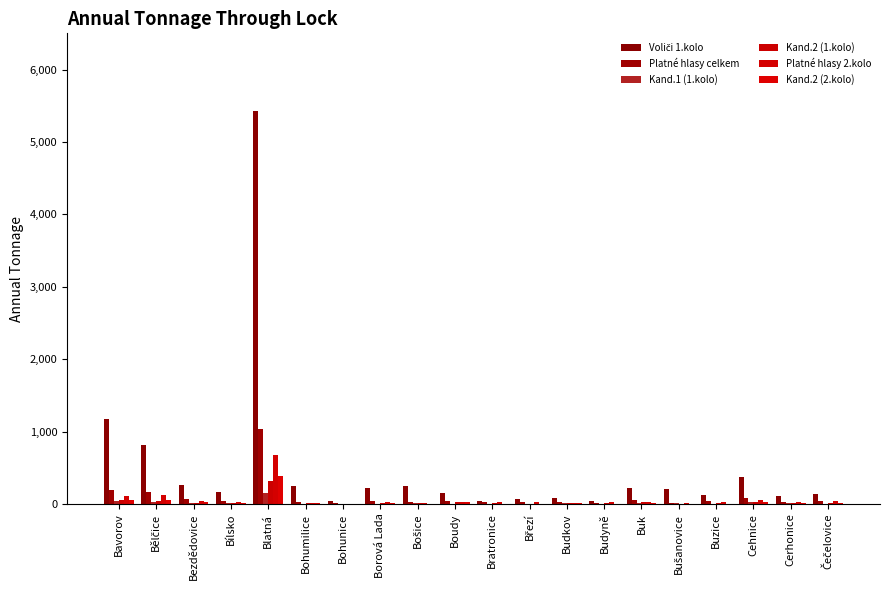

How many data points does each series have?

20